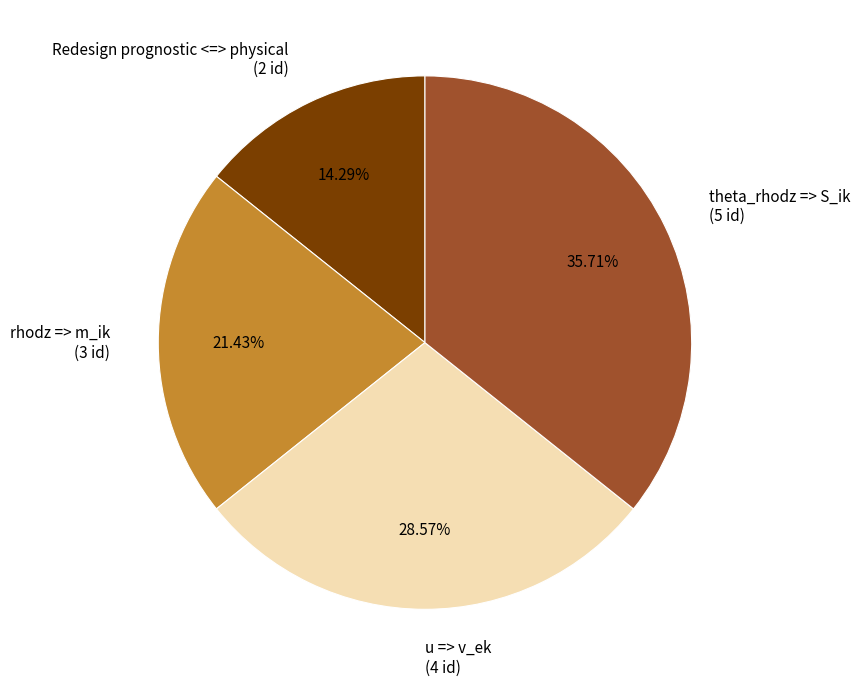

How much of the chart is everything except rhodz => m_ik?

78.6%